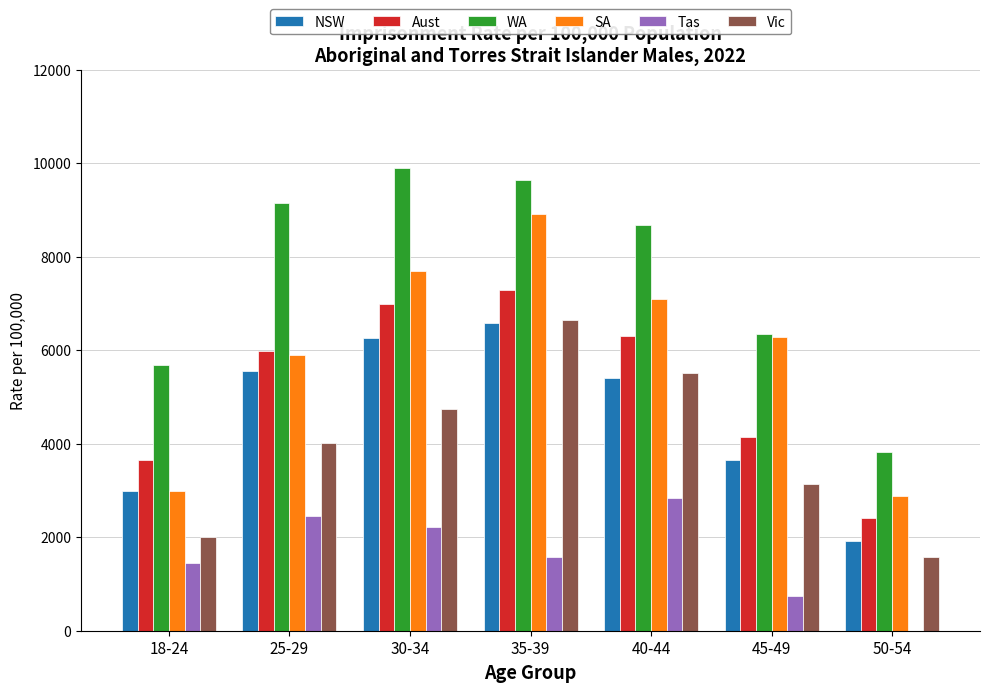

Are the bars horizontal?

No